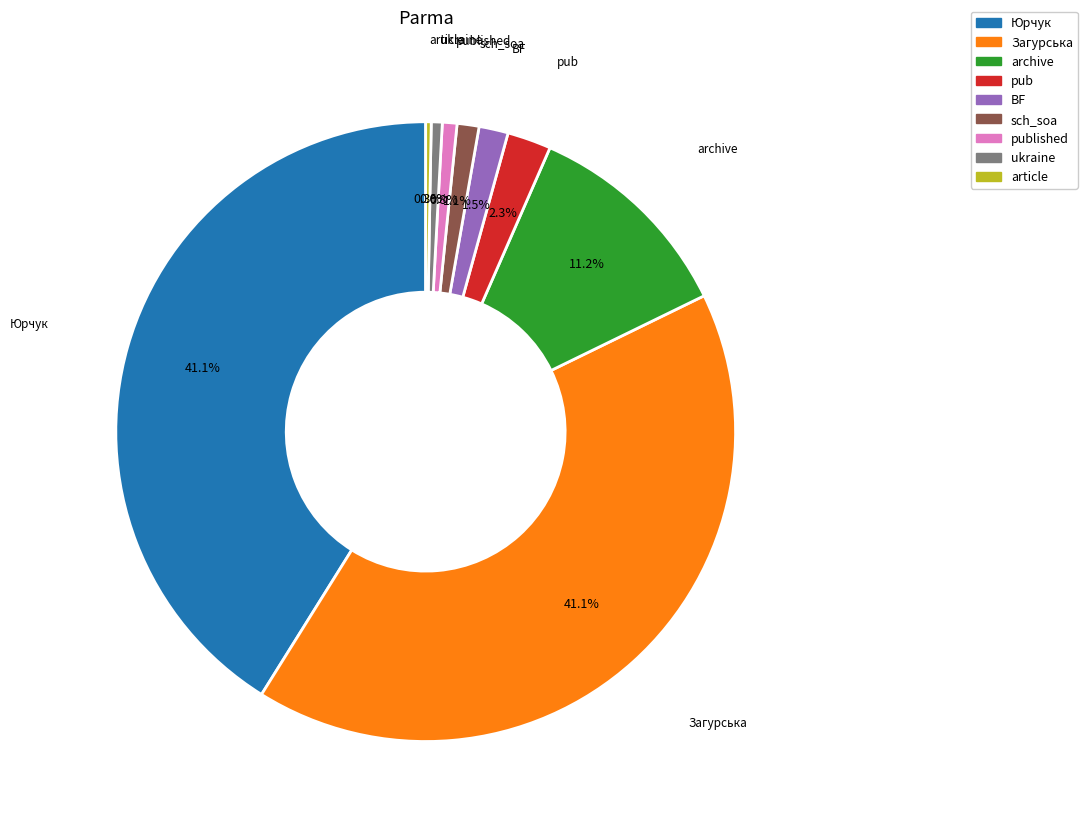

Is there any slice that represents more than half of the pie?

No